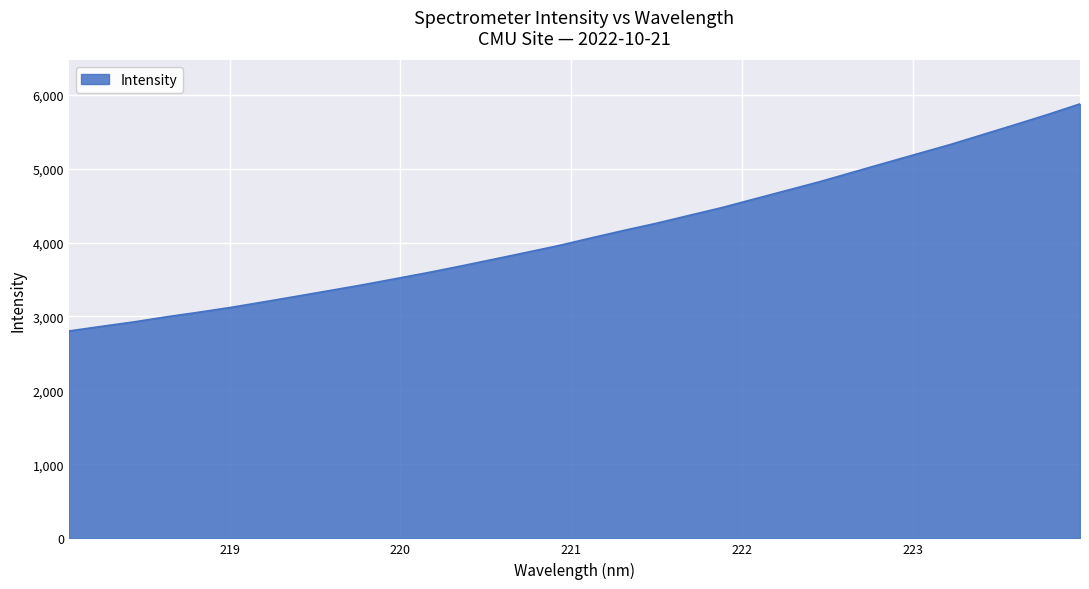

What is the smallest value displayed?

2803.2